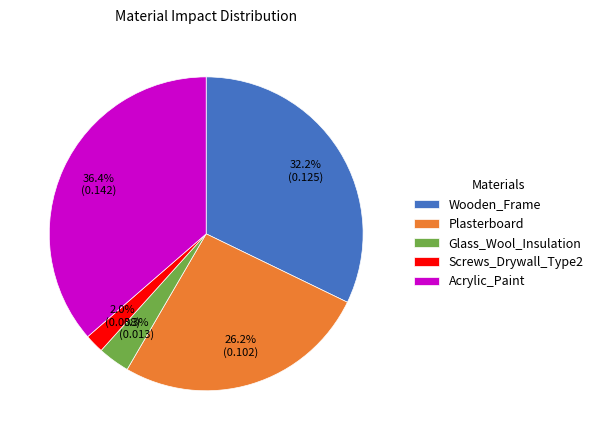

To the nearest percent, what portion does Wooden_Frame represent?

32%